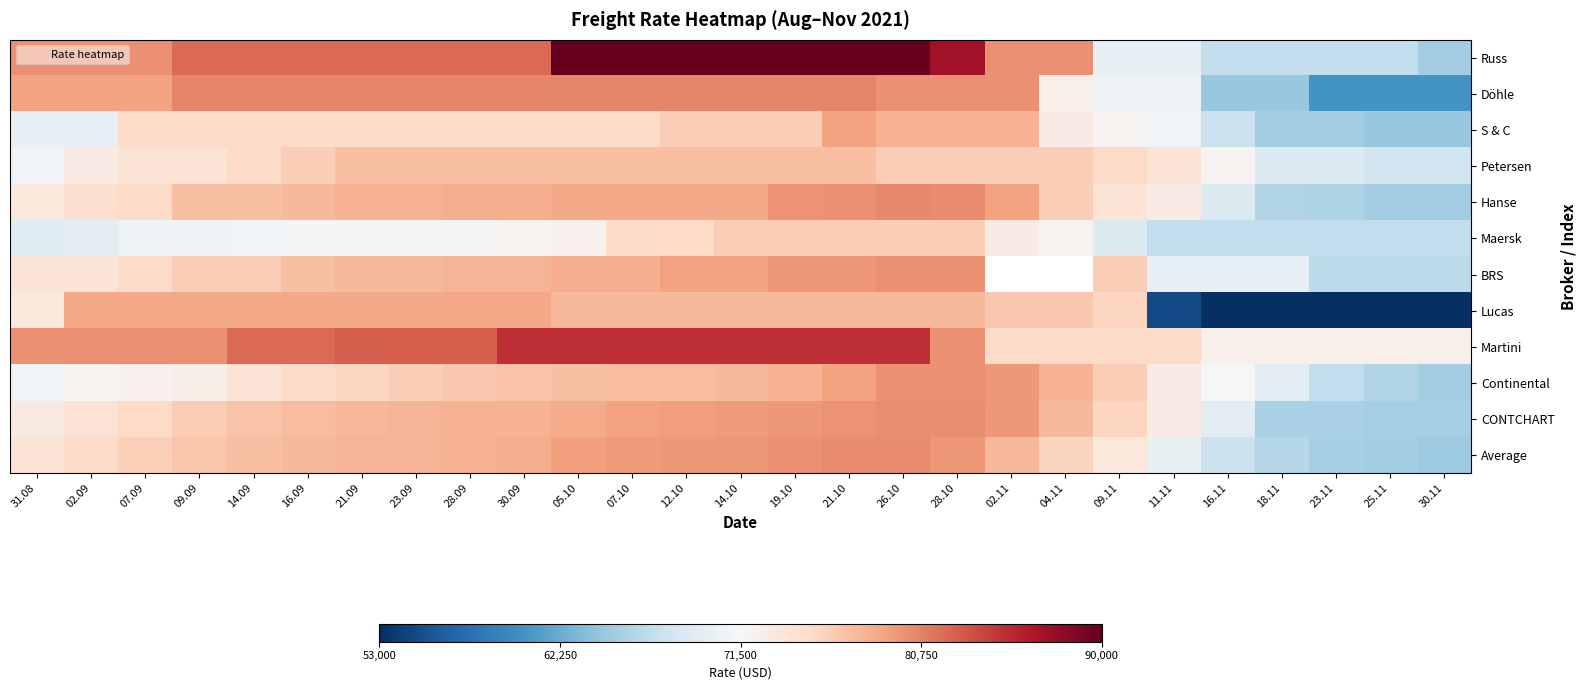

What value does the Continental series have at 18.11?

69500.0